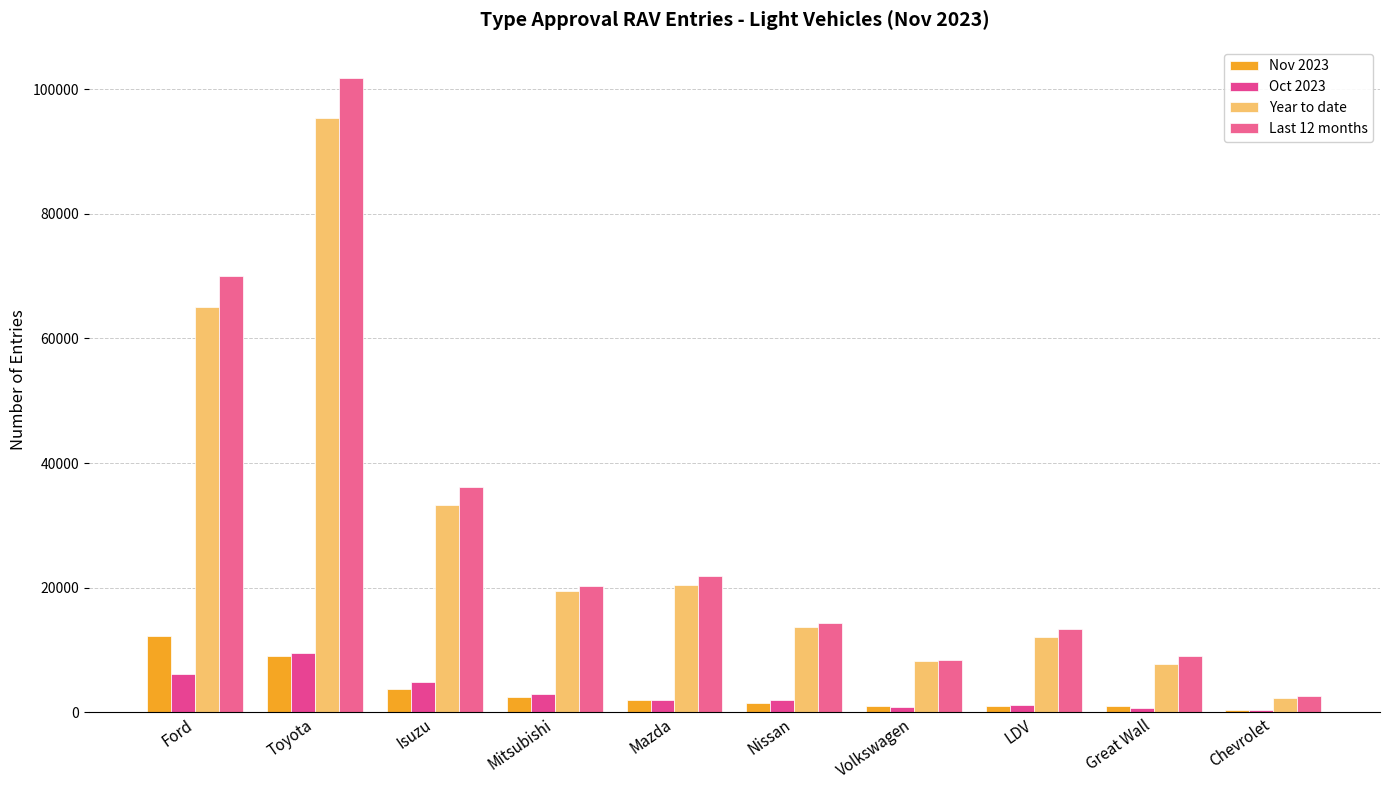

At Volkswagen, list the series in order from smallest to largest.

Oct 2023, Nov 2023, Year to date, Last 12 months